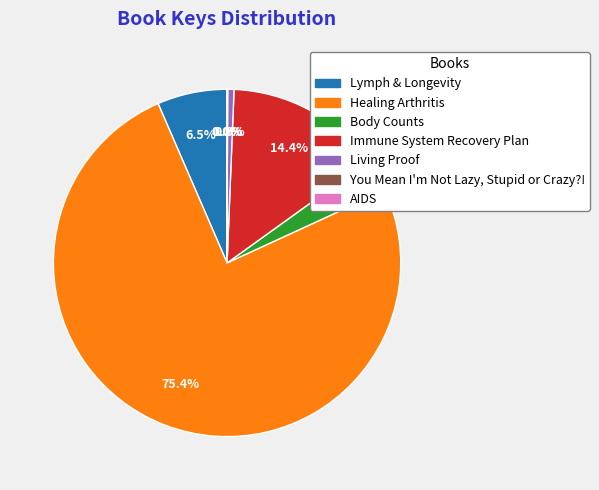

What percentage do Living Proof and Body Counts together represent?

3.7%